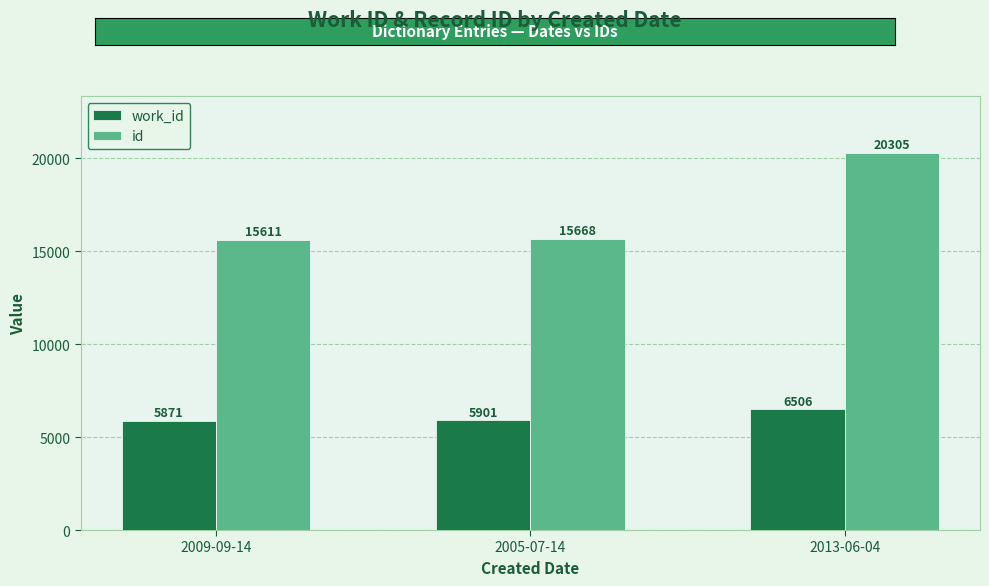

Between 2009-09-14 and 2005-07-14, which series saw the biggest shift?

id